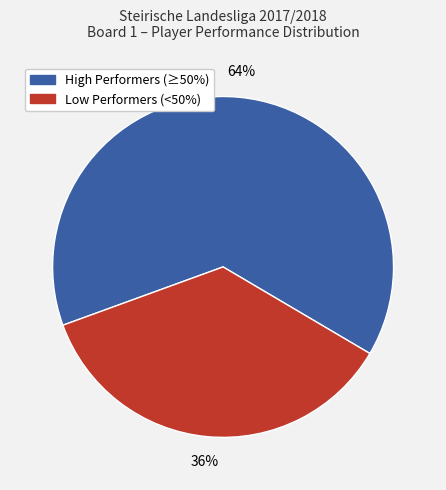

Is it true that Low Performers (<50%) is 36% of the pie?

True